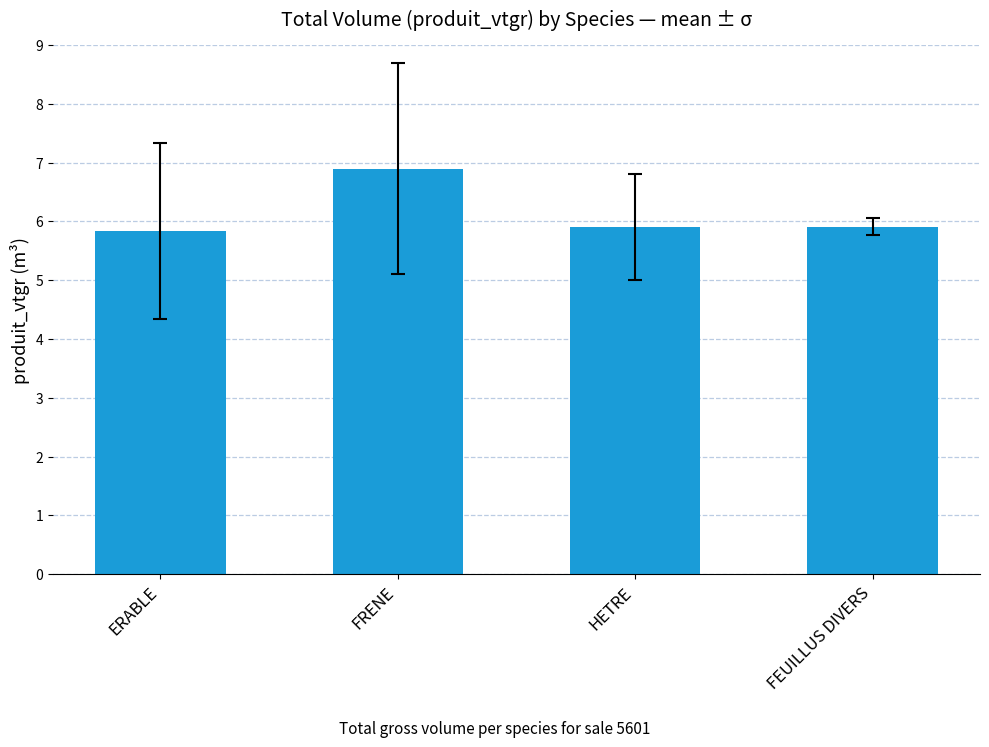

The chart shows a value of 2.0 at HETRE. True or false?

False